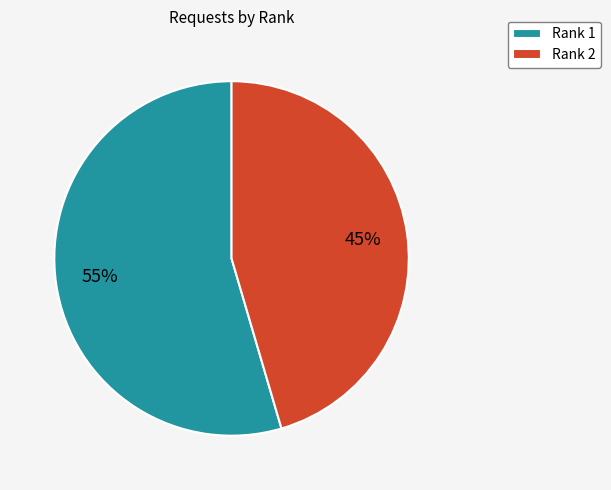

Rank the categories by value from lowest to highest.

Rank 2, Rank 1